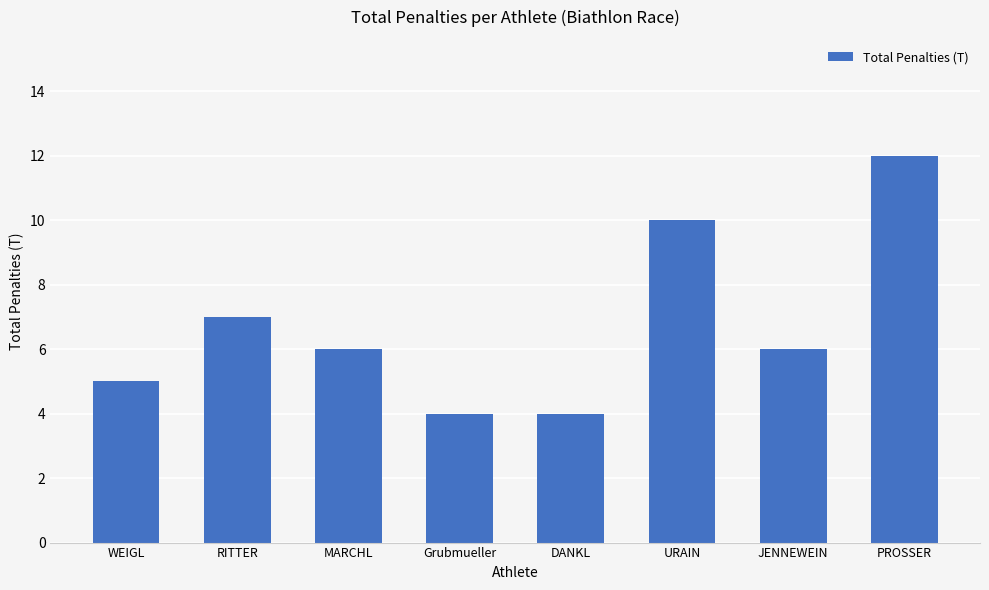

Reading right to left, extract all data points from this chart.

12	6	10	4	4	6	7	5